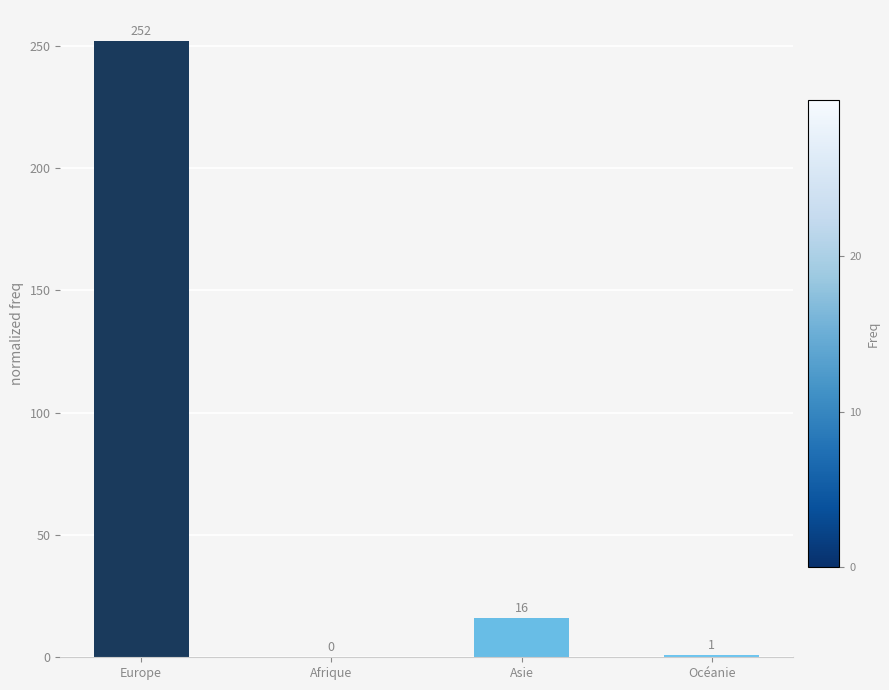

Is it true that the value at Europe is 121?

False